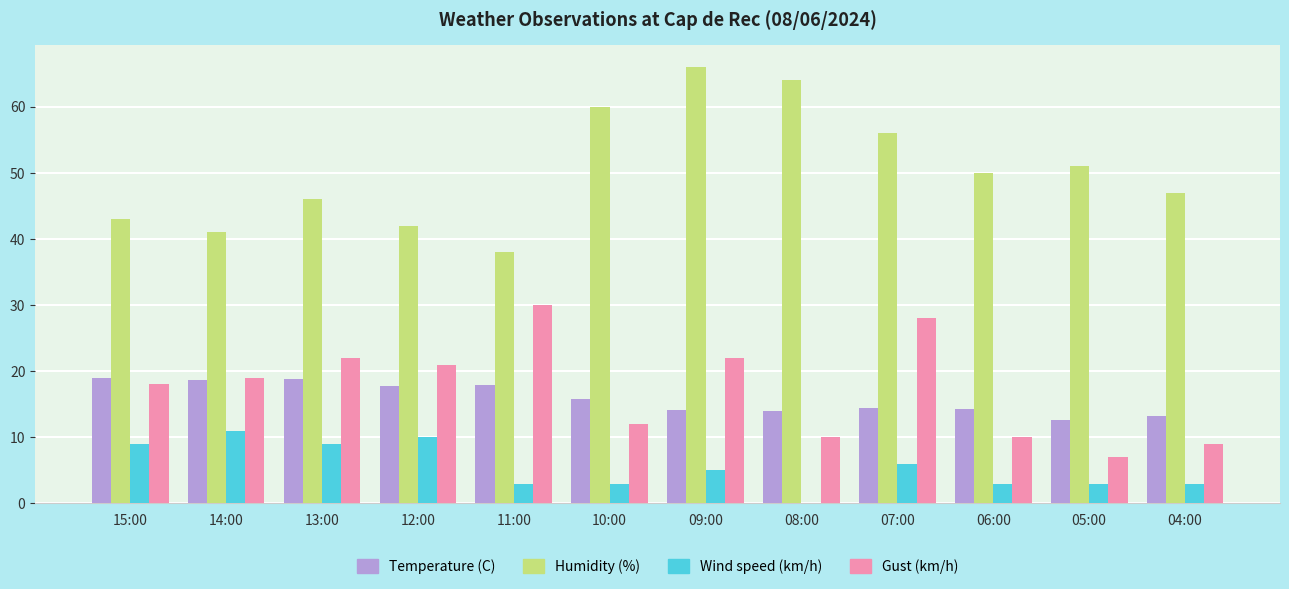

Are the bars grouped side by side (vs. stacked)?

Yes